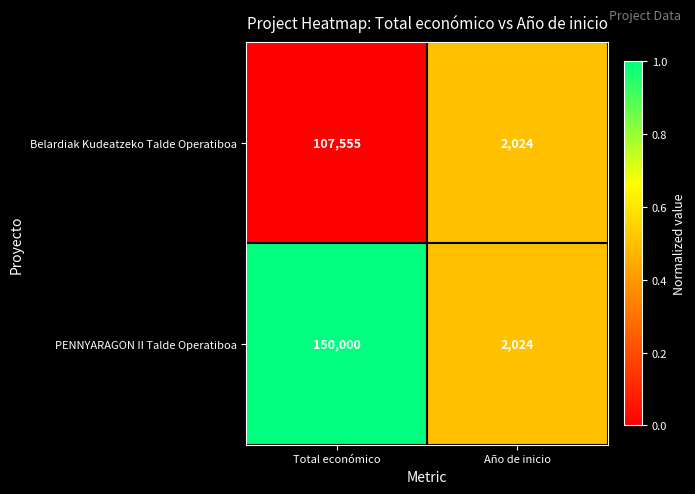

How many distinct data groups are displayed?

2